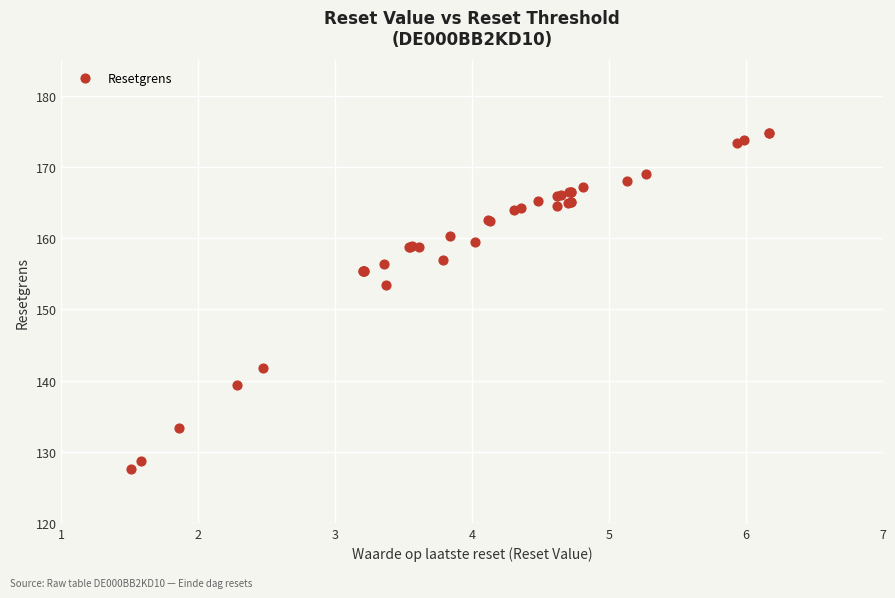

What Y value in the scatter plot is closest to 151?

153.5